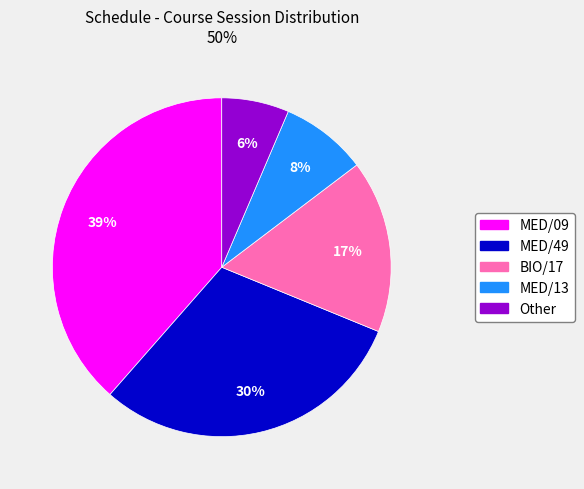

True or false: MED/49 accounts for 16% of the total.

False